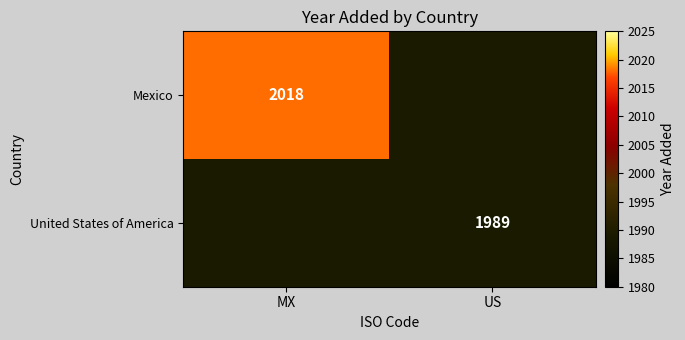

At how many categories does at least one series exceed 2012?

1